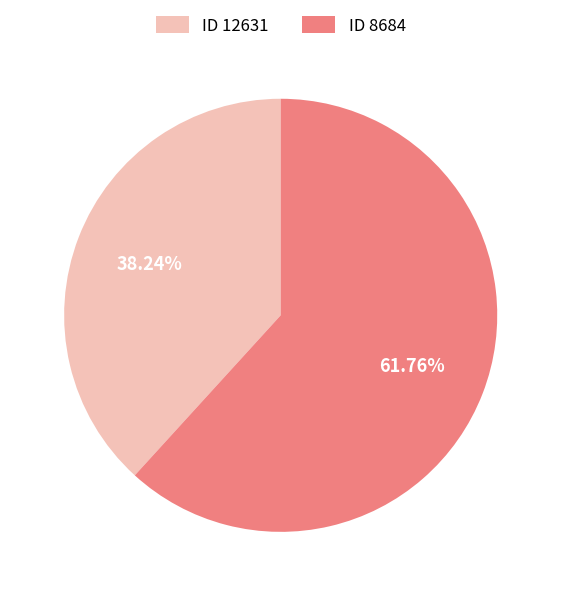

Is there a majority slice in this chart?

Yes